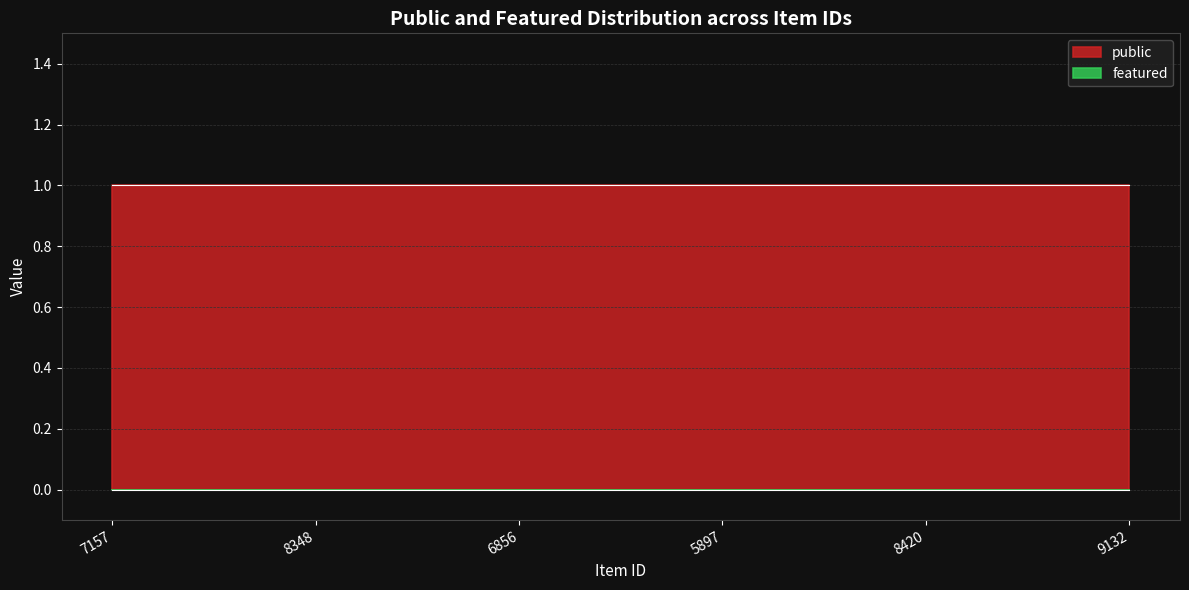

True or false: featured has more than 2 points higher than both neighbors.

False